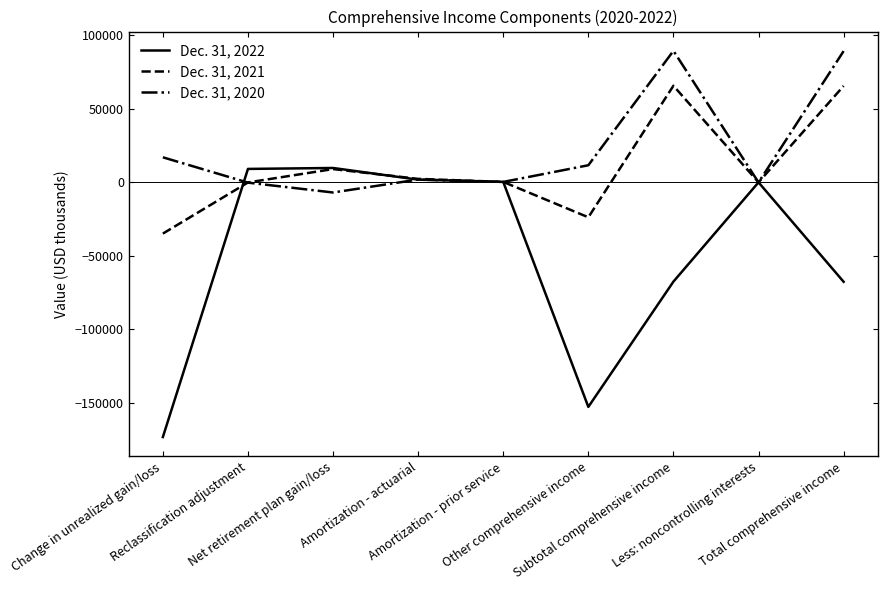

At which label does Dec. 31, 2022 first exceed -126?

Reclassification adjustment